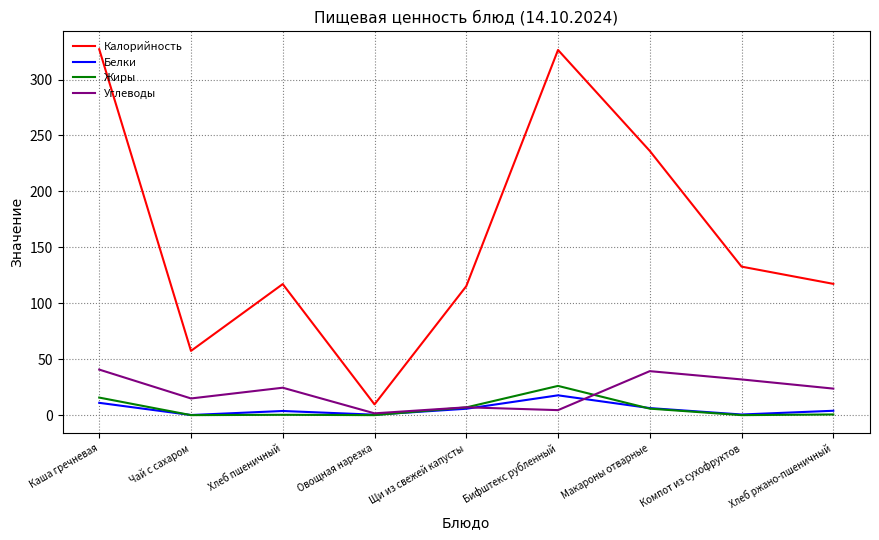

What is the difference between the Углеводы values at Компот из сухофруктов and Щи из свежей капусты?

24.9